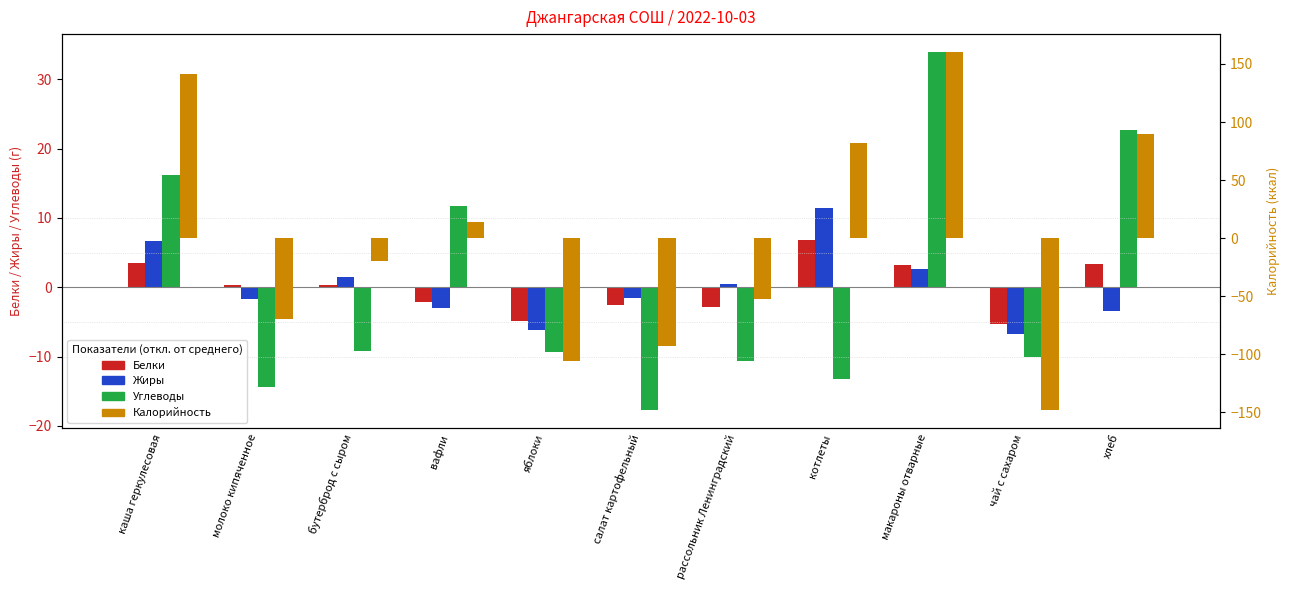

The value of Жиры at макароны отварные is 2.6. True or false?

True